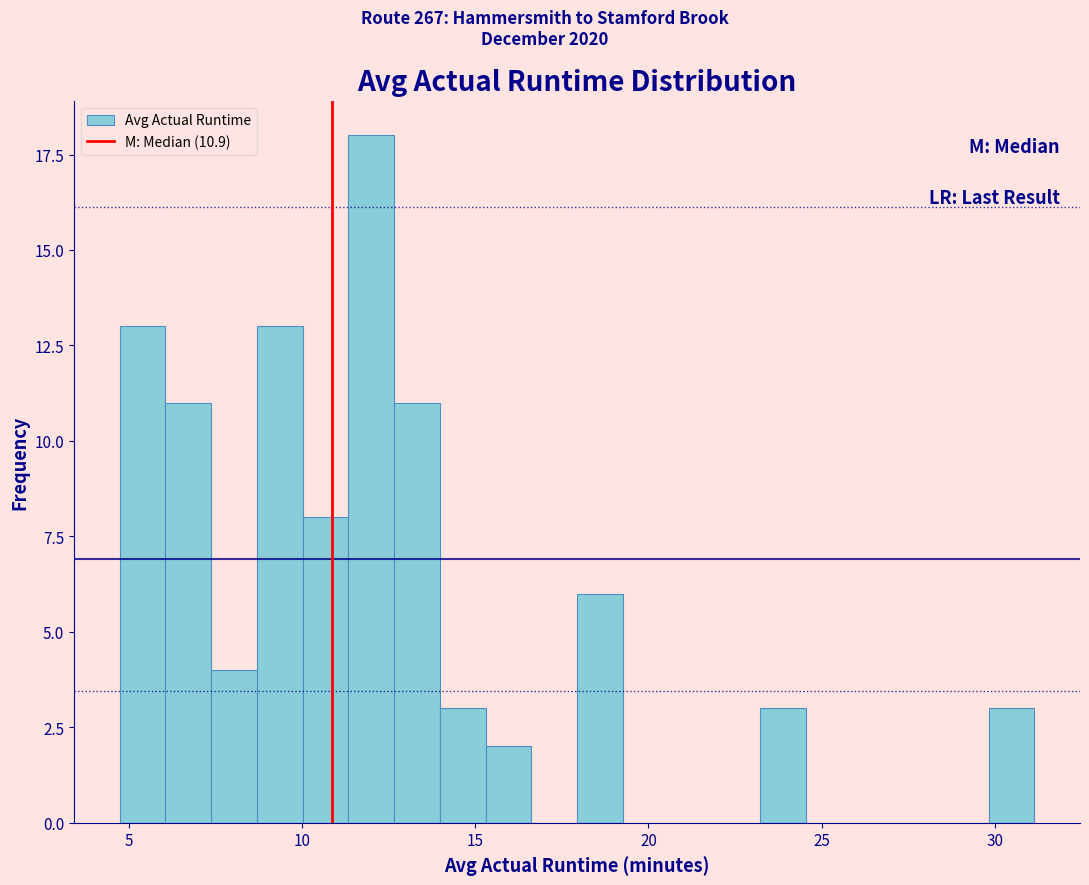

Around what value on the x-axis is the tallest bar? Give the approximate position of its centre, as read against the axis.

12.0